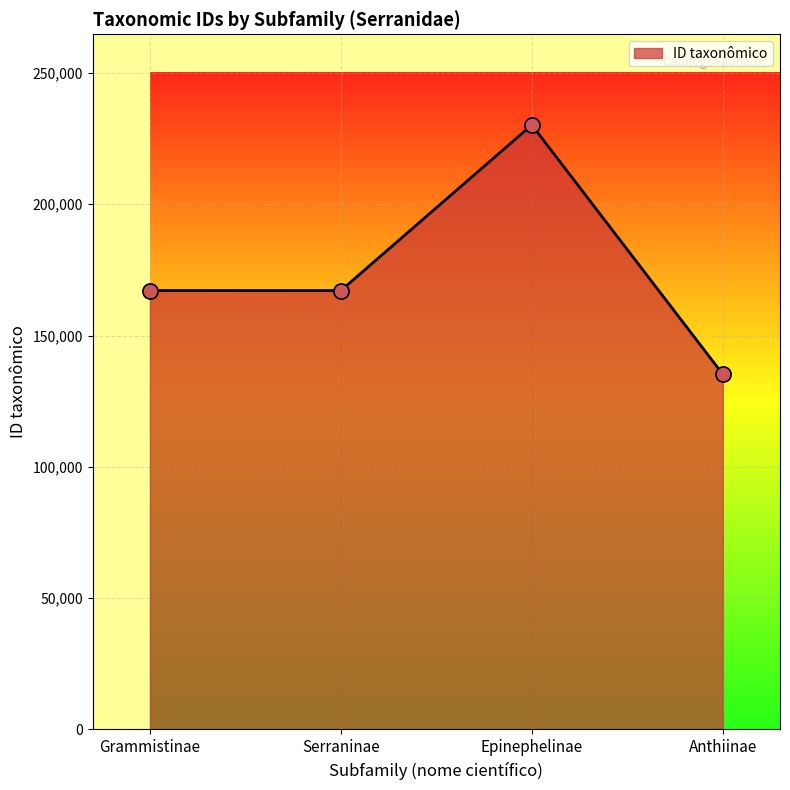

Between Serraninae and Epinephelinae, which is larger?

Epinephelinae